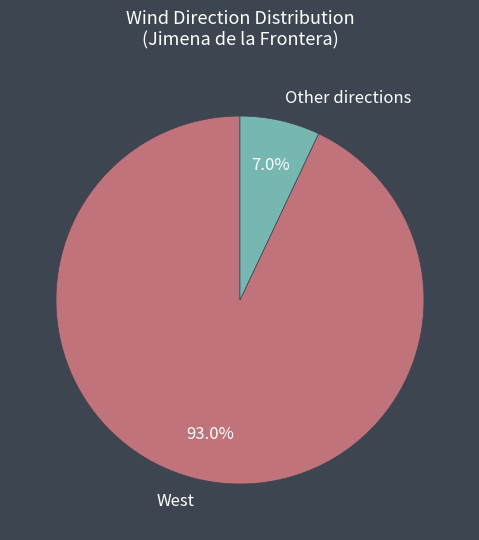

Rank the categories by value from highest to lowest.

West, Other directions